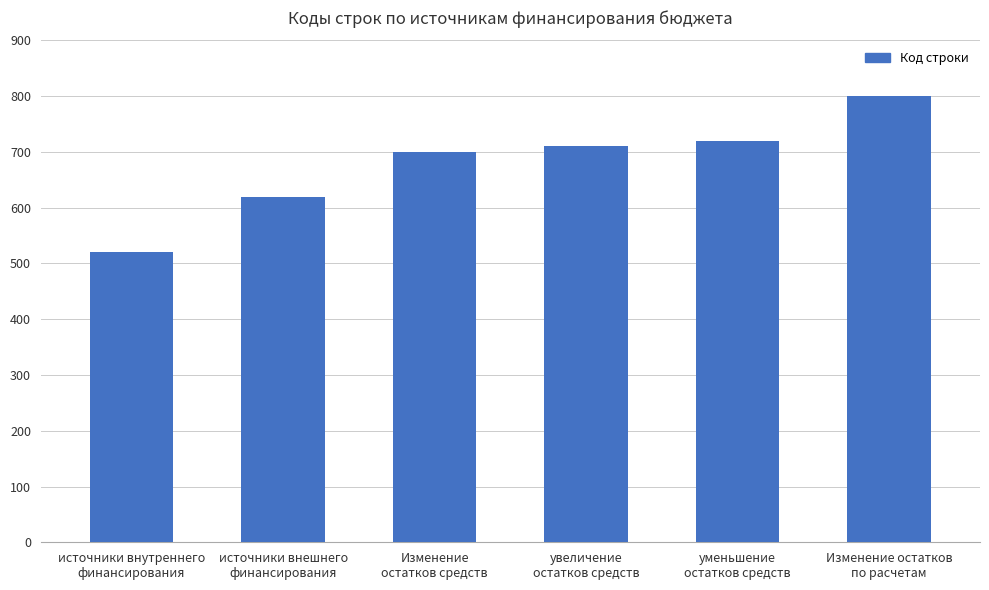

What is the difference between the maximum and minimum values?

280